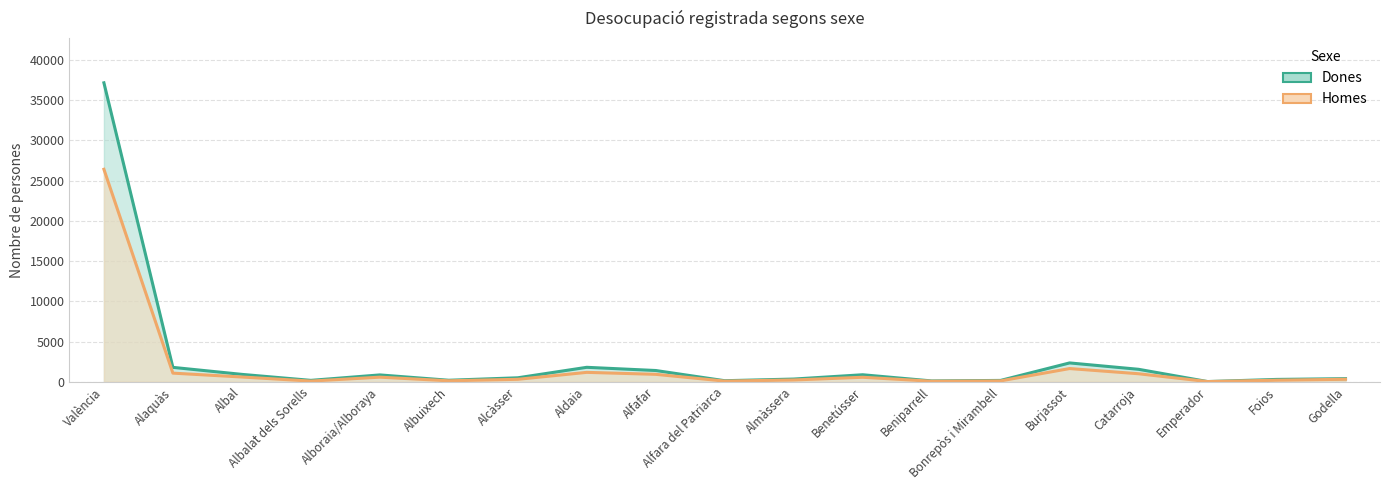

At which label is Dones closest to 18590?

Burjassot